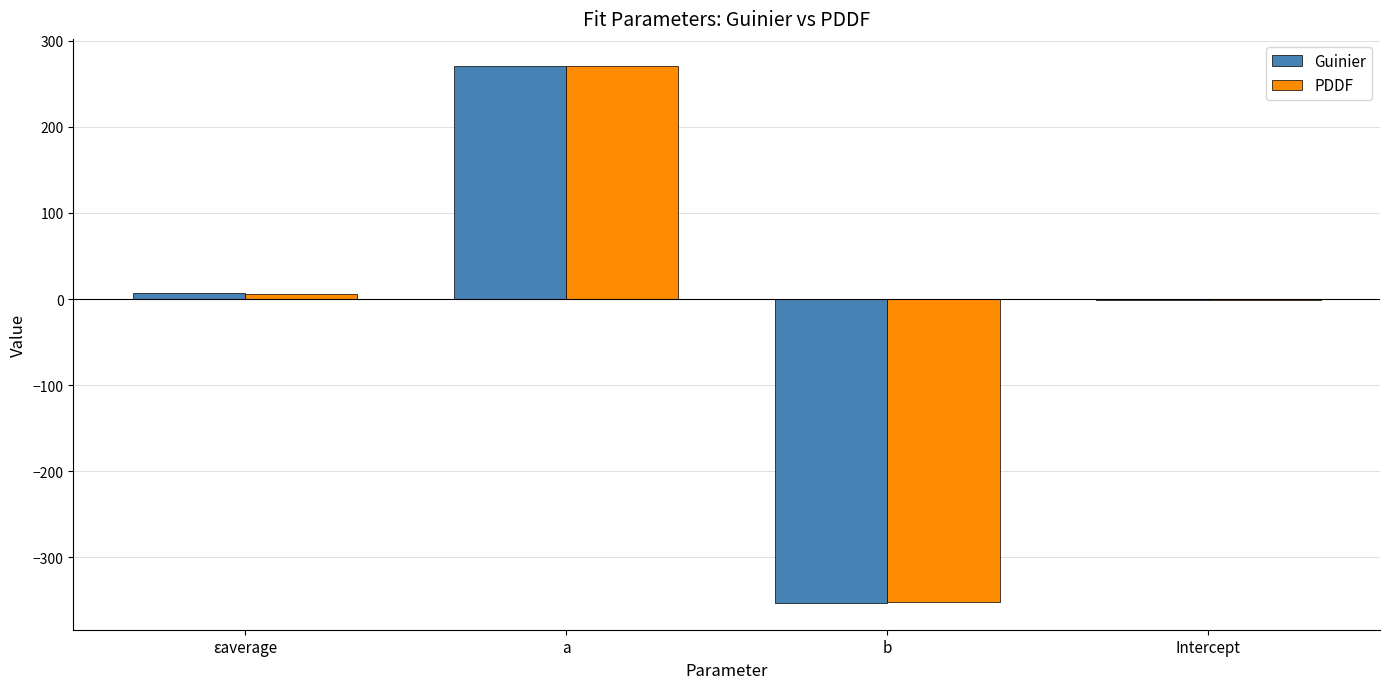

What is the sum of the PDDF values at b and εaverage?

-345.8